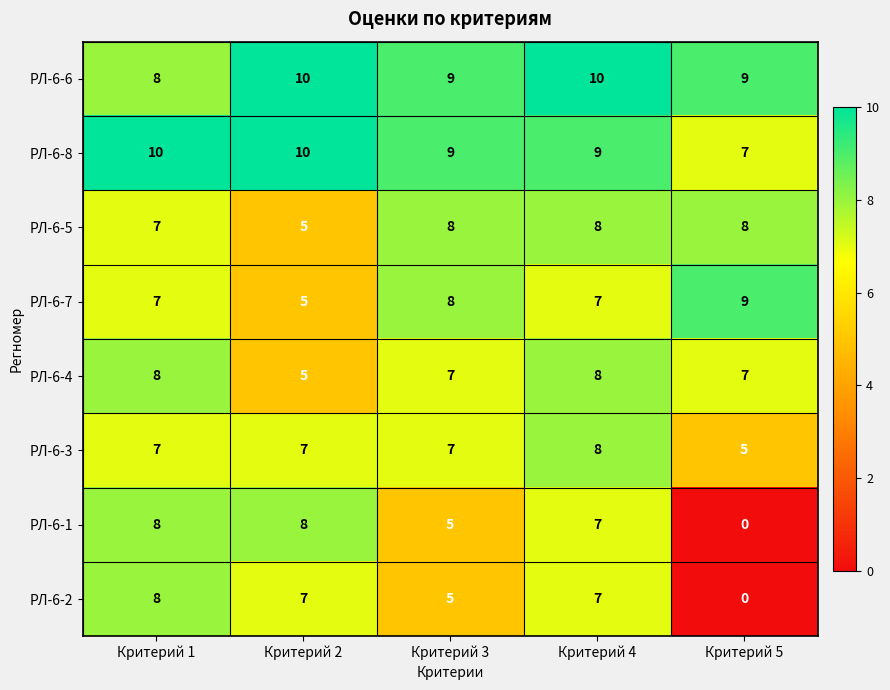

What is the total value across all series at Критерий 2?

57